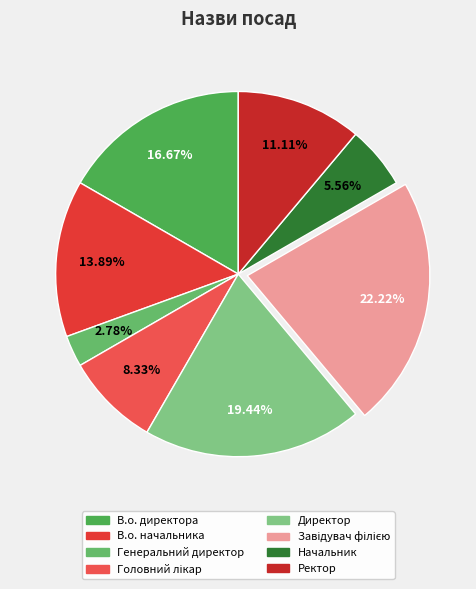

What is the total percentage of Начальник and В.о. начальника?

19.4%